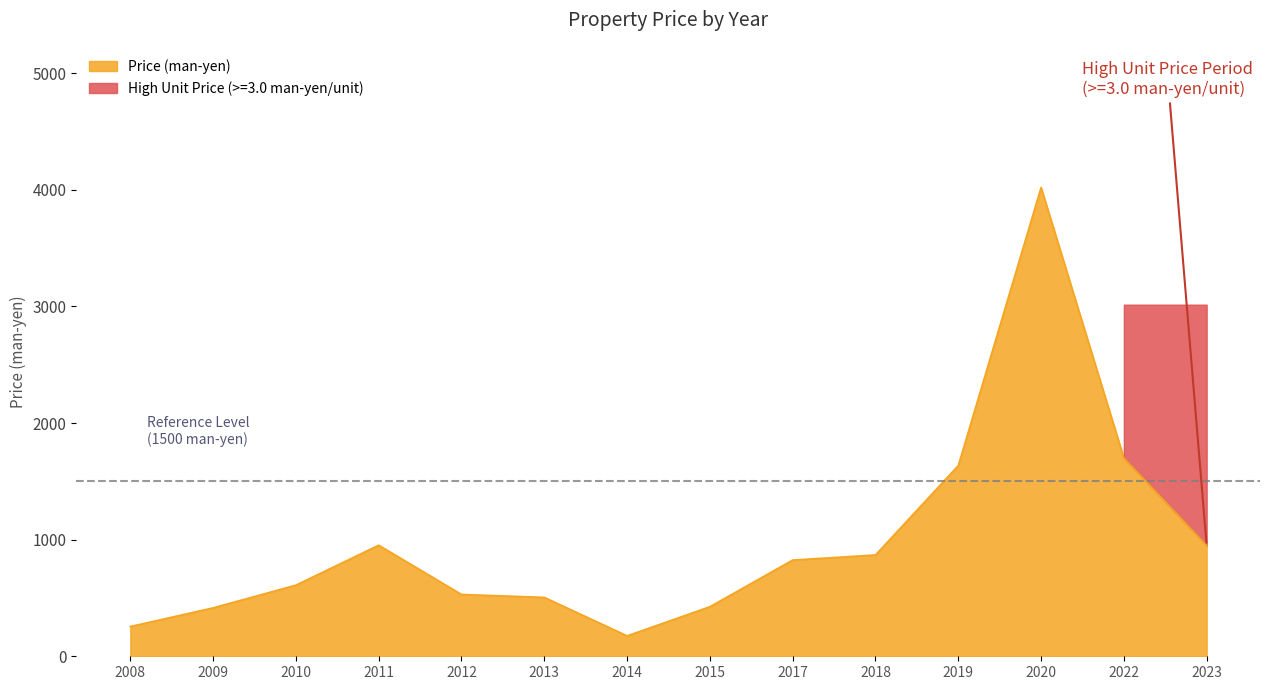

What is the difference between the second highest and second lowest values?

1445.0